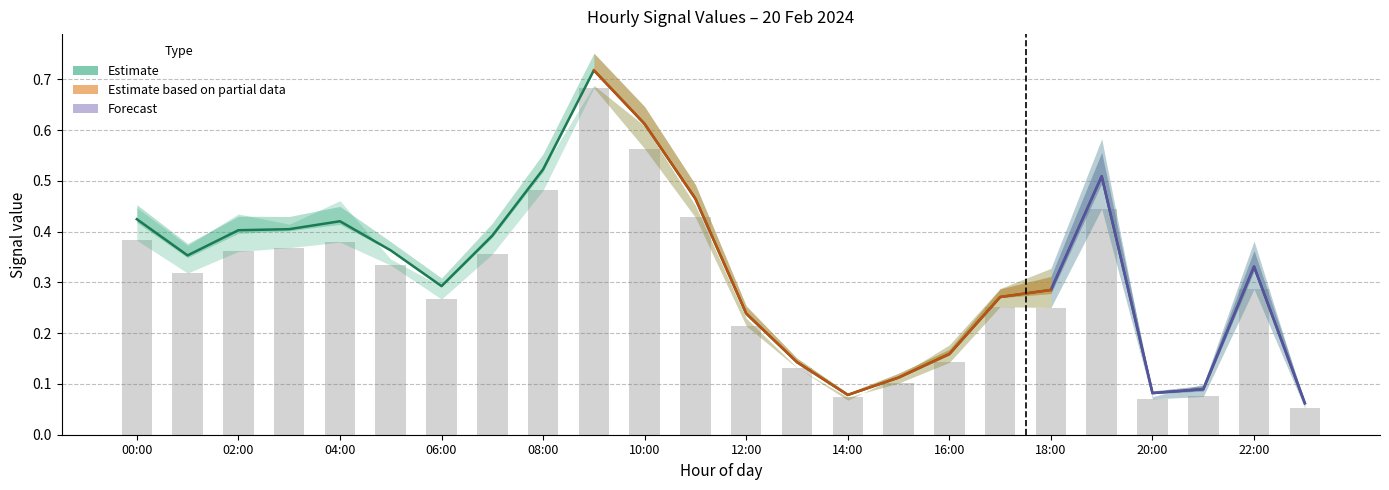

Count the number of categories in the chart.

24